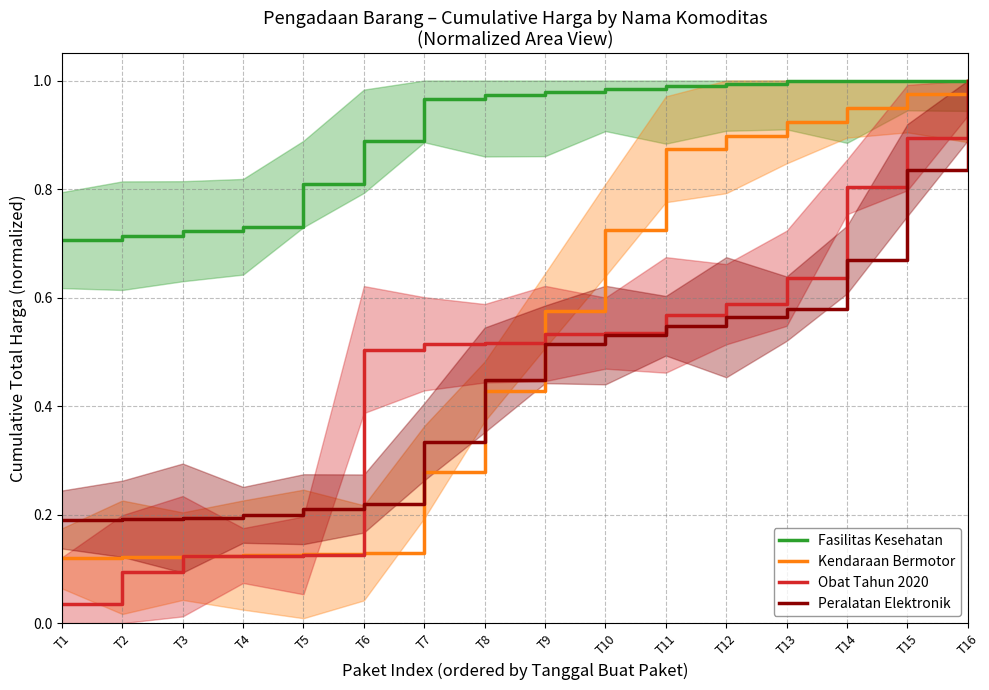

At which label does Peralatan Elektronik reach its minimum?

T1